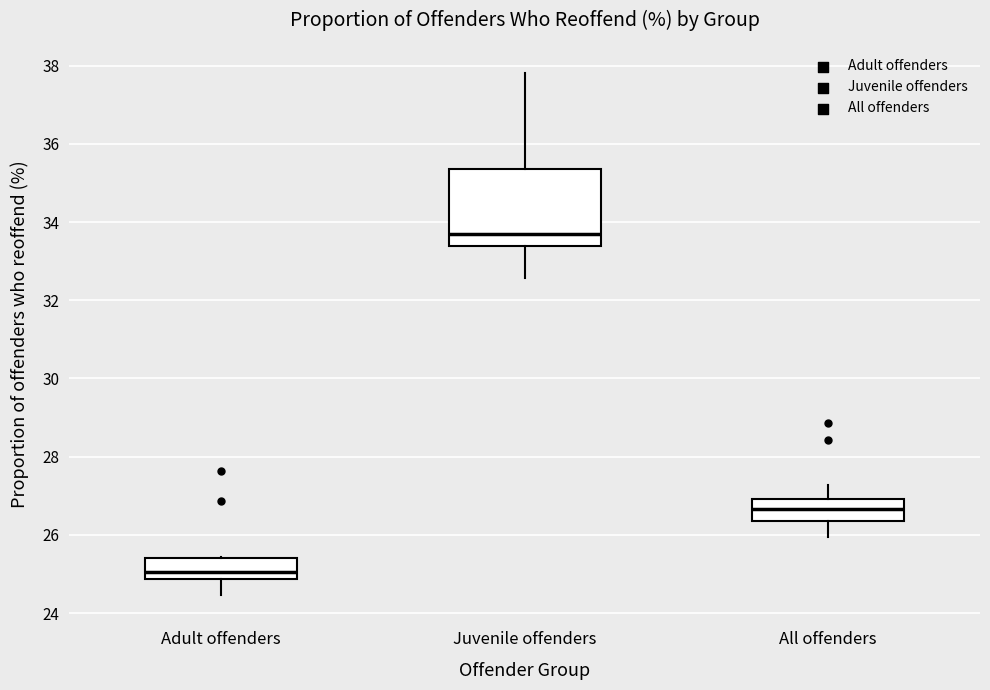

Reading left to right, read every box against the y-axis: the position of its median line, the range the box covers, and the ends of its whiskers. The values are not printed on the chart, so give them approximately, as read against the axis.

Adult offenders: median 25.0, box 24.8 to 25.4, whiskers 24.4 to 25.4
Juvenile offenders: median 33.6, box 33.4 to 35.4, whiskers 32.6 to 37.8
All offenders: median 26.6, box 26.4 to 27.0, whiskers 26.0 to 27.2